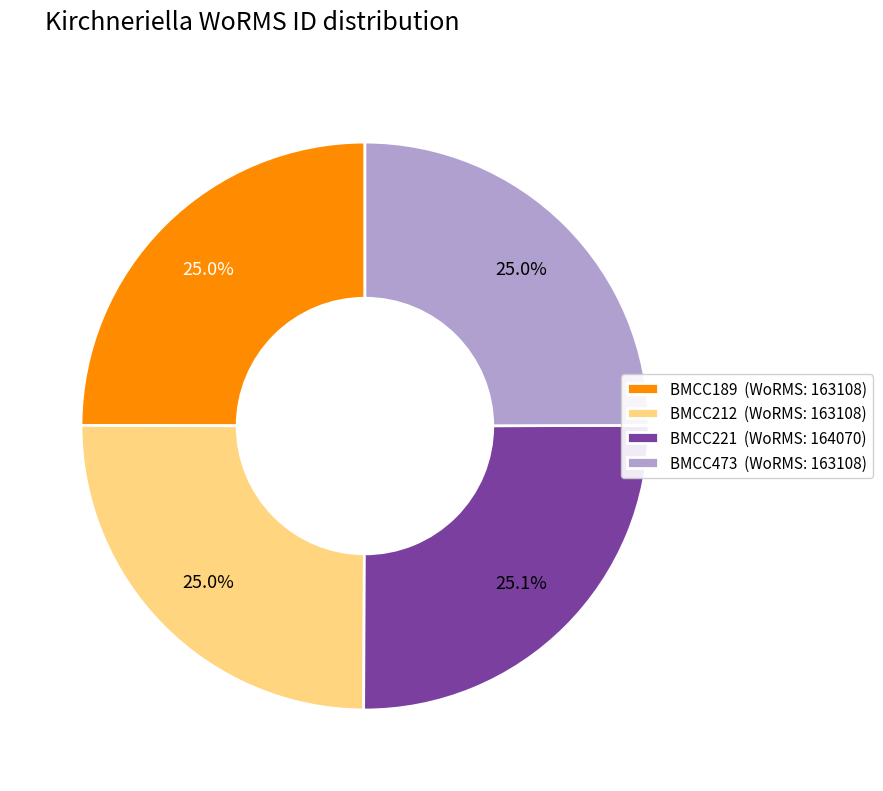

Count the number of slices in the pie.

4